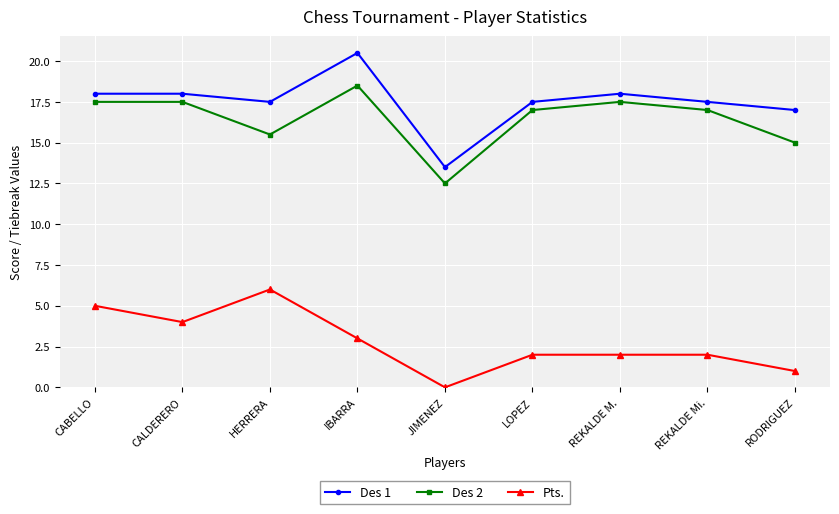

At which label does Pts. reach its minimum?

JIMENEZ